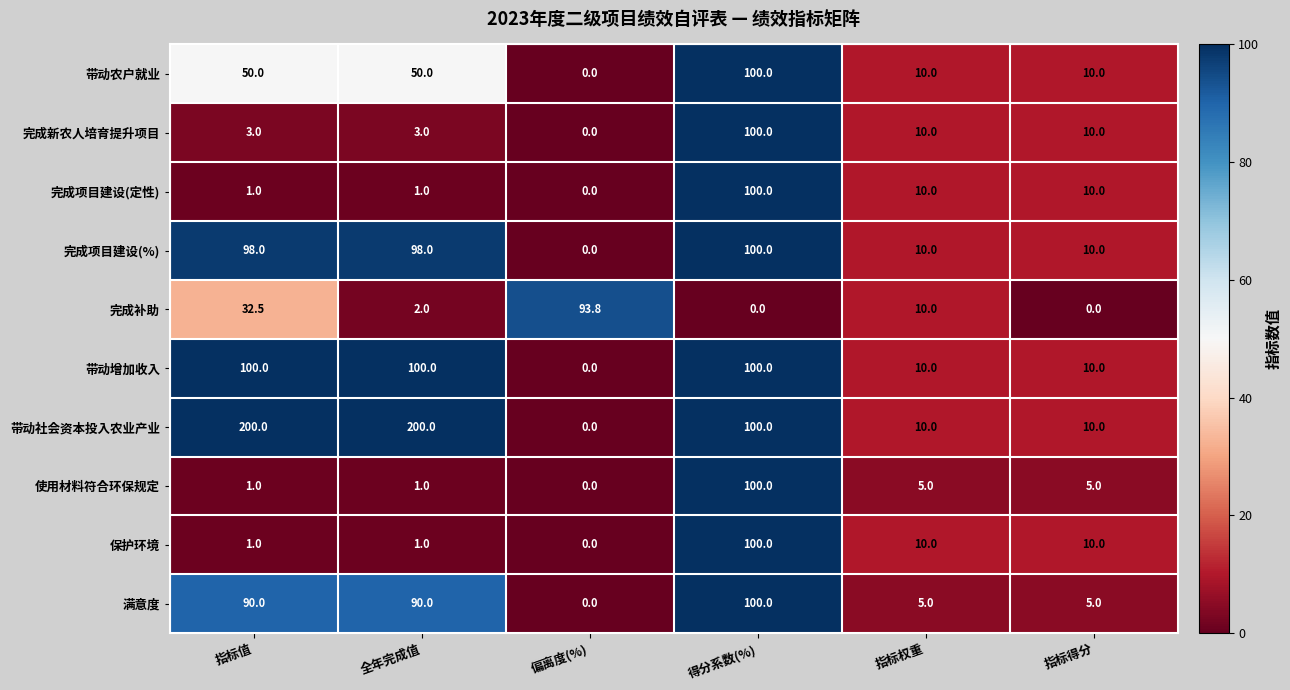

At which category is the sum across all series the highest?

得分系数(%)